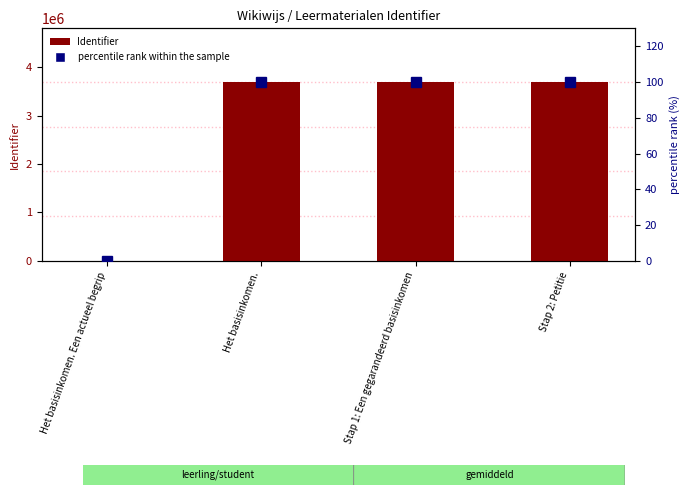

The percentile rank within the sample series shows 135.7 at Het basisinkomen.. True or false?

False